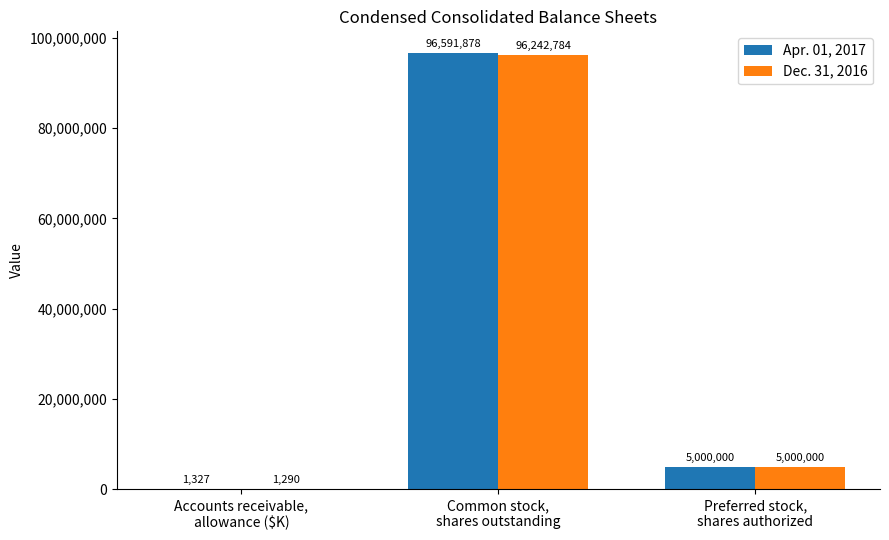

What is the highest value of the Apr. 01, 2017 series?

96591878